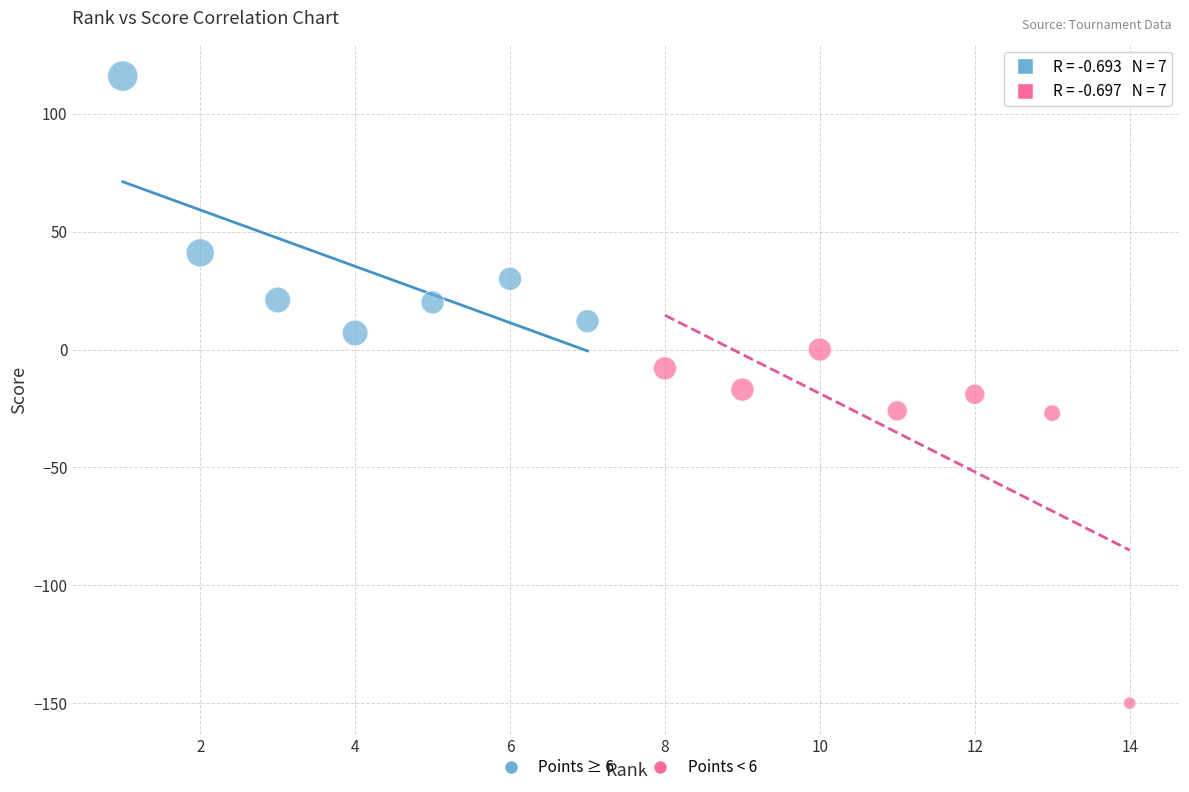

Which series reaches the maximum Y coordinate?

Points ≥ 6